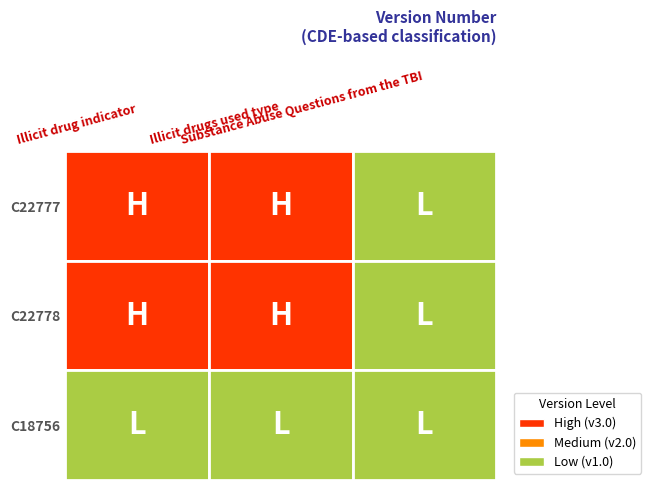

What is the approximate value of C22777 at 0?

3